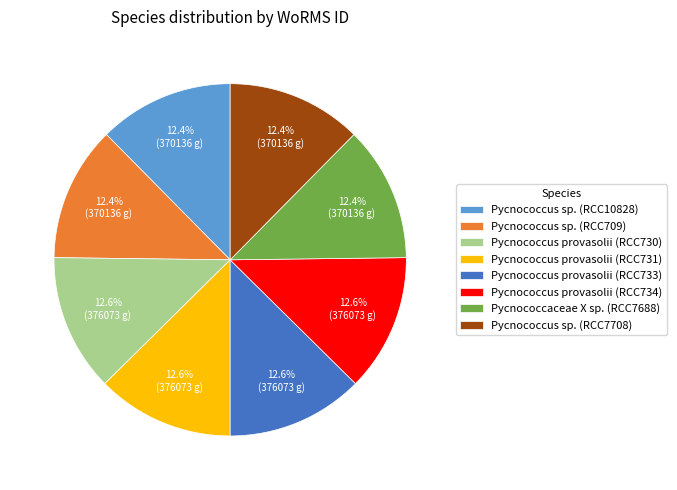

Does Pycnococcus provasolii (RCC731) account for over 50% of the chart?

No